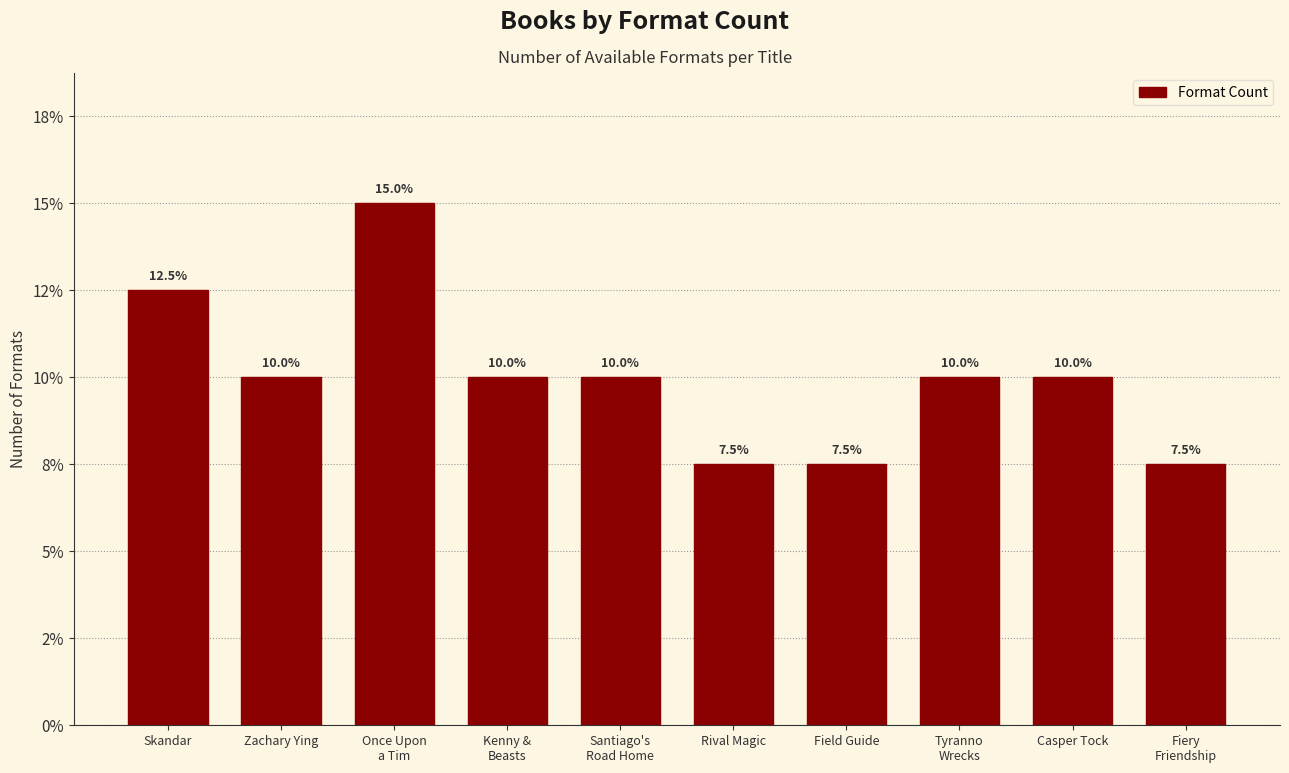

Does the chart contain any negative values?

No